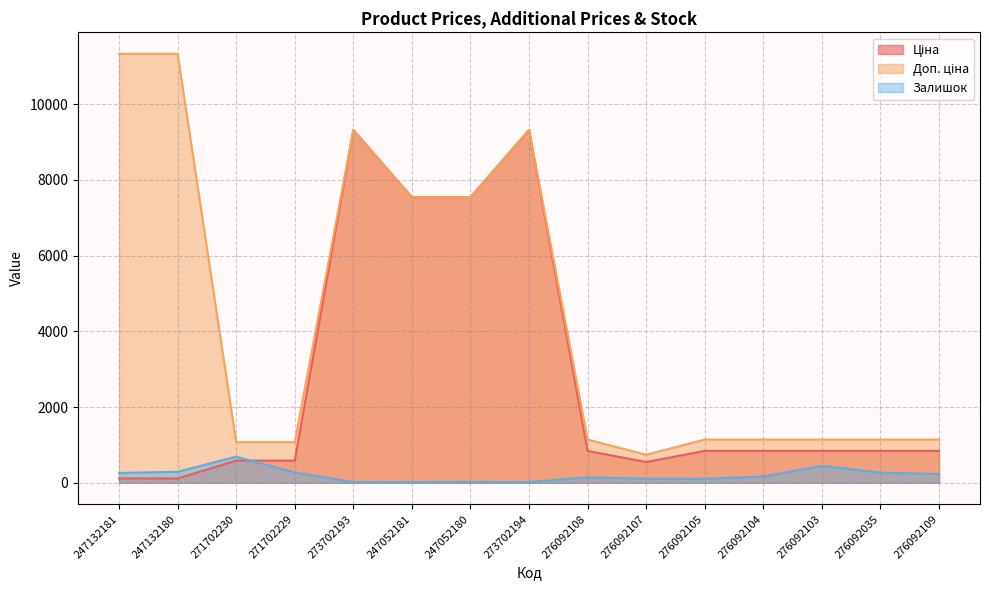

The value of Залишок at 276092108 is 30.0. True or false?

False